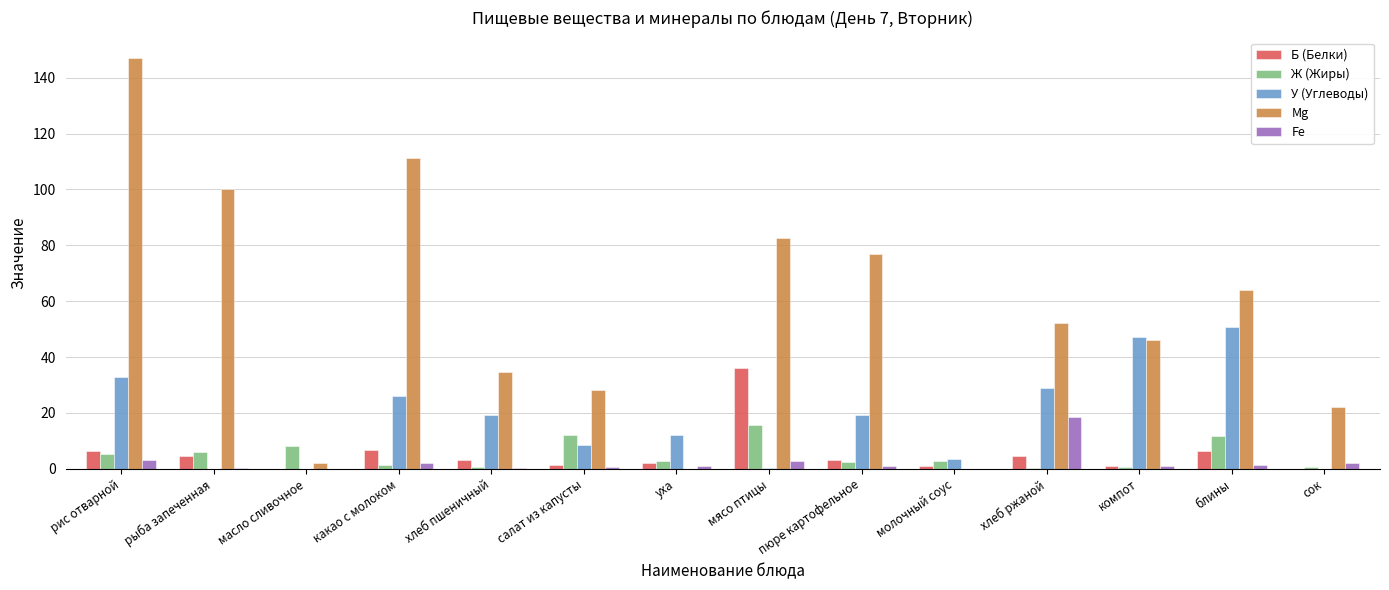

What is the spread (max minus min) of values at какао с молоком?

109.8